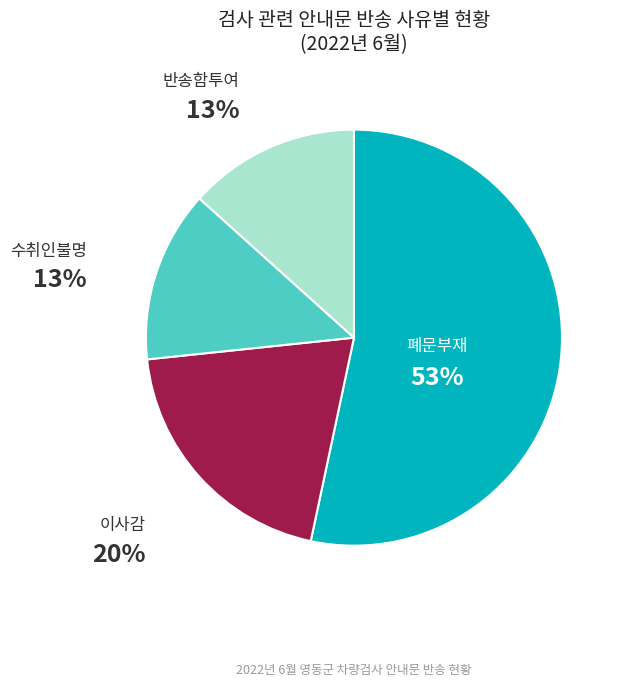

How many slices are in this pie chart?

4